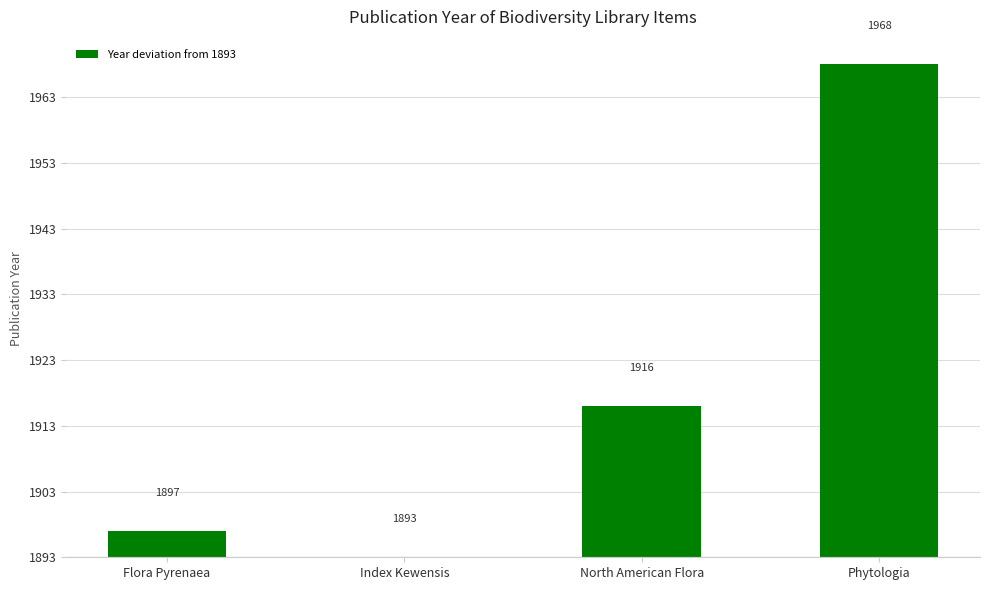

What is the difference between the maximum and second lowest values?

71